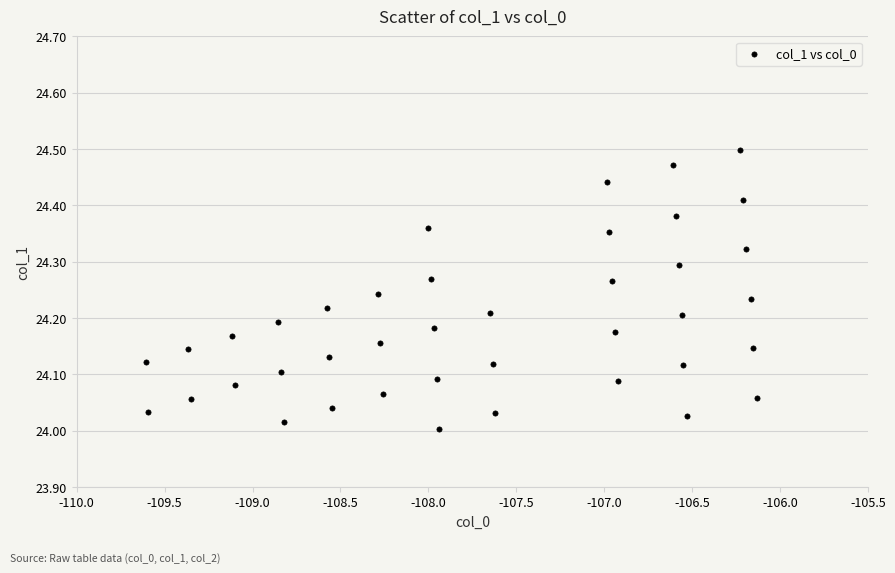

What is the range of X values (max minus min)?

3.5